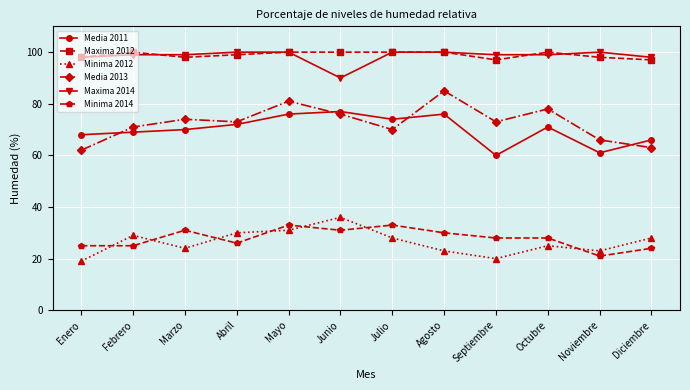

Reading left to right, what are all the values shown in this chart?

Media 2011: Enero=68	Febrero=69	Marzo=70	Abril=72	Mayo=76	Junio=77	Julio=74	Agosto=76	Septiembre=60	Octubre=71	Noviembre=61	Diciembre=66
Maxima 2012: Enero=98	Febrero=100	Marzo=98	Abril=99	Mayo=100	Junio=100	Julio=100	Agosto=100	Septiembre=97	Octubre=100	Noviembre=98	Diciembre=97
Minima 2012: Enero=19	Febrero=29	Marzo=24	Abril=30	Mayo=31	Junio=36	Julio=28	Agosto=23	Septiembre=20	Octubre=25	Noviembre=23	Diciembre=28
Media 2013: Enero=62	Febrero=71	Marzo=74	Abril=73	Mayo=81	Junio=76	Julio=70	Agosto=85	Septiembre=73	Octubre=78	Noviembre=66	Diciembre=63
Maxima 2014: Enero=98	Febrero=99	Marzo=99	Abril=100	Mayo=100	Junio=90	Julio=100	Agosto=100	Septiembre=99	Octubre=99	Noviembre=100	Diciembre=98
Minima 2014: Enero=25	Febrero=25	Marzo=31	Abril=26	Mayo=33	Junio=31	Julio=33	Agosto=30	Septiembre=28	Octubre=28	Noviembre=21	Diciembre=24